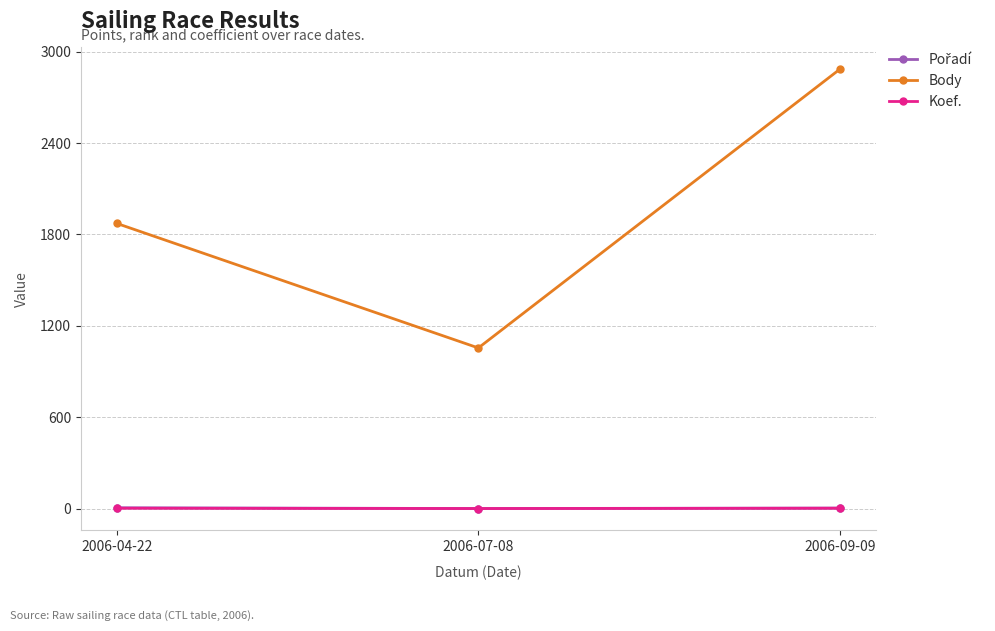

Which category has the highest value in the Body series?

2006-09-09